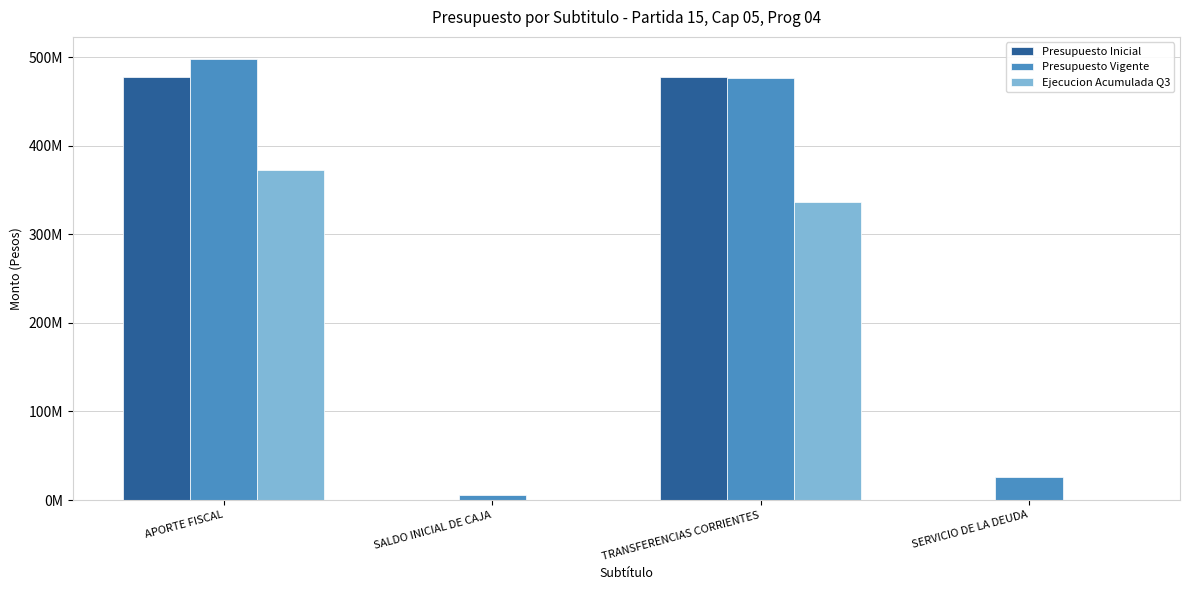

At APORTE FISCAL, list the series in order from smallest to largest.

Ejecucion Acumulada Q3, Presupuesto Inicial, Presupuesto Vigente